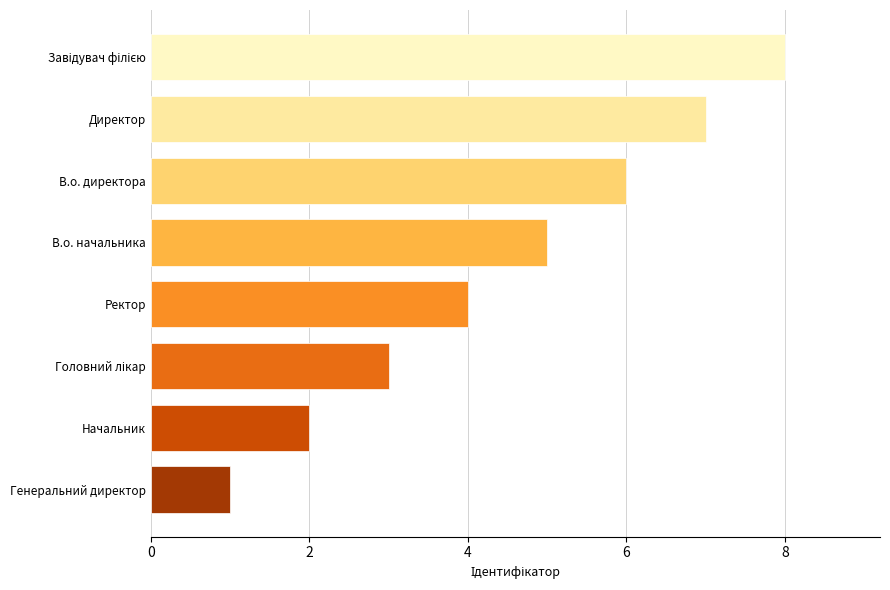

Approximately how many times larger is the value at В.о. начальника compared to Ректор?

1.2